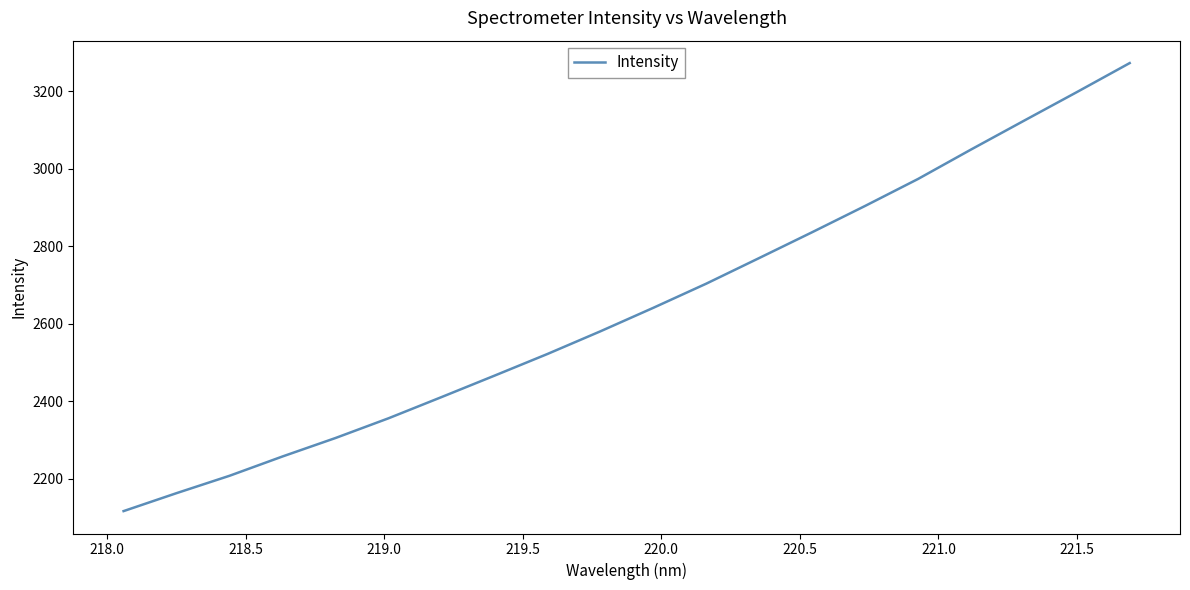

What is the smallest value displayed?

2117.1